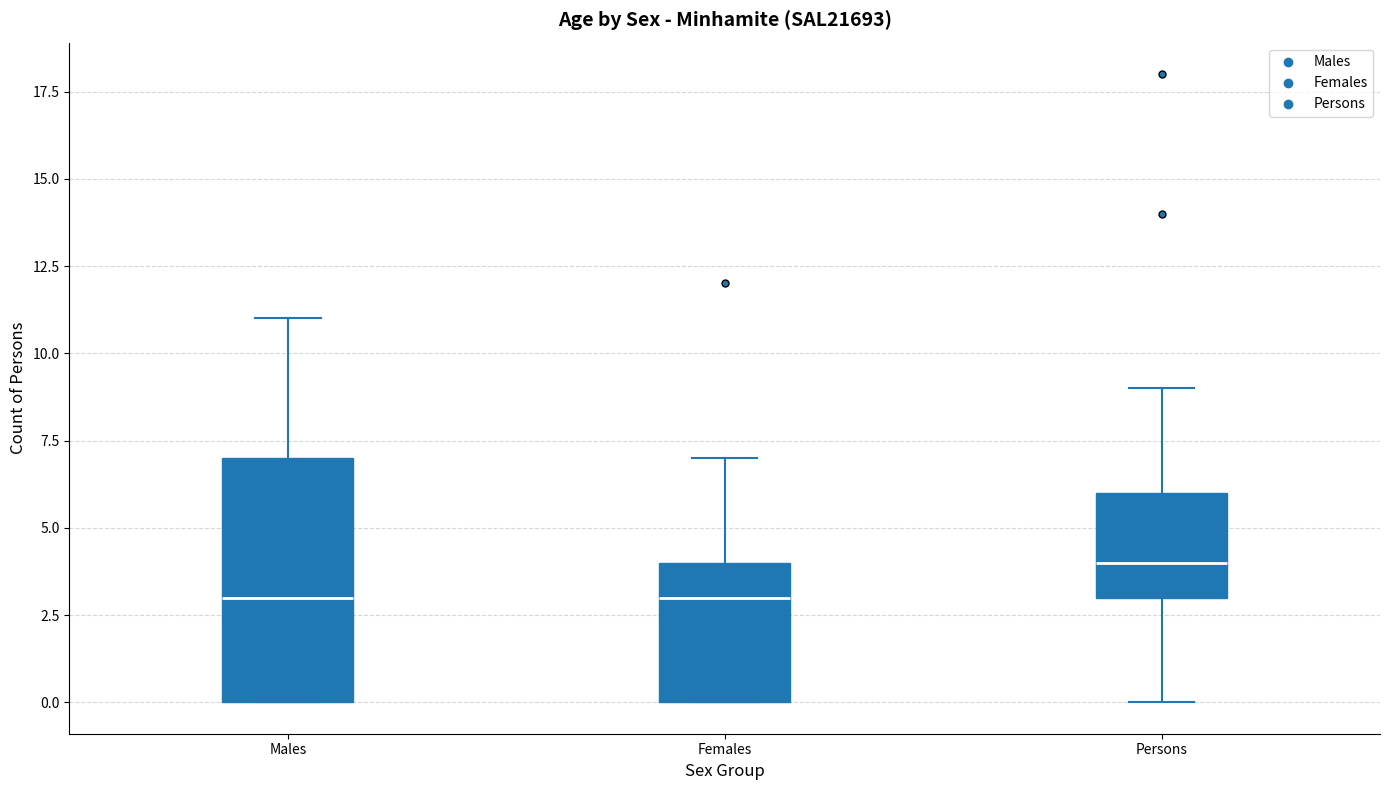

Where is the lower edge of the box for Males on the y-axis? The values are not printed on the chart, so give them approximately, as read against the axis.

0